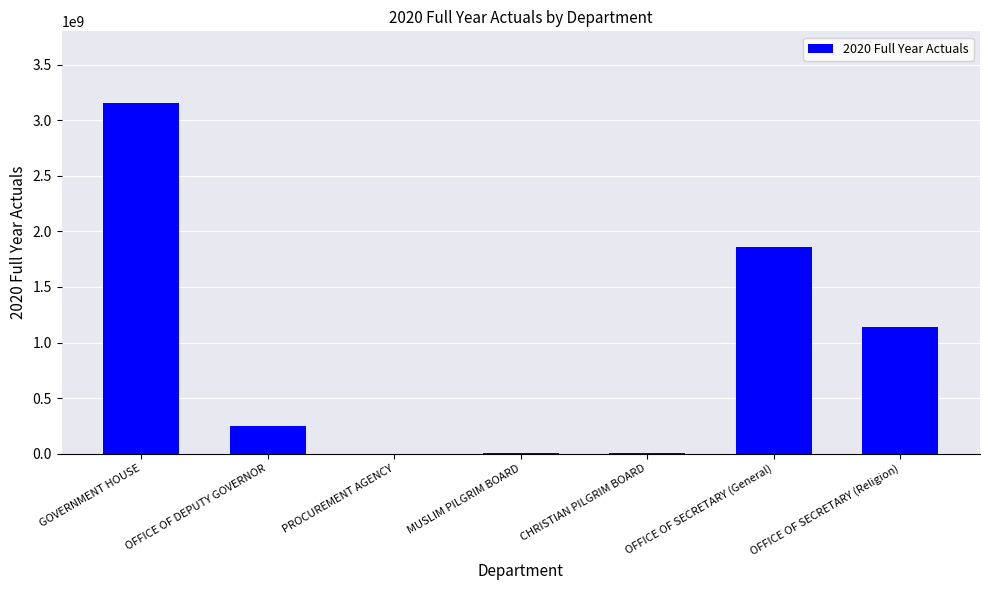

Which has a higher value, OFFICE OF SECRETARY (General) or PROCUREMENT AGENCY?

OFFICE OF SECRETARY (General)